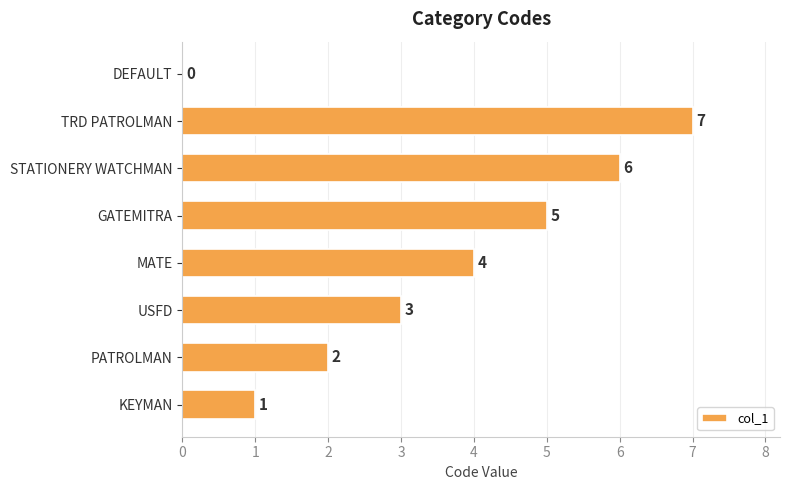

What is the greatest value displayed?

7